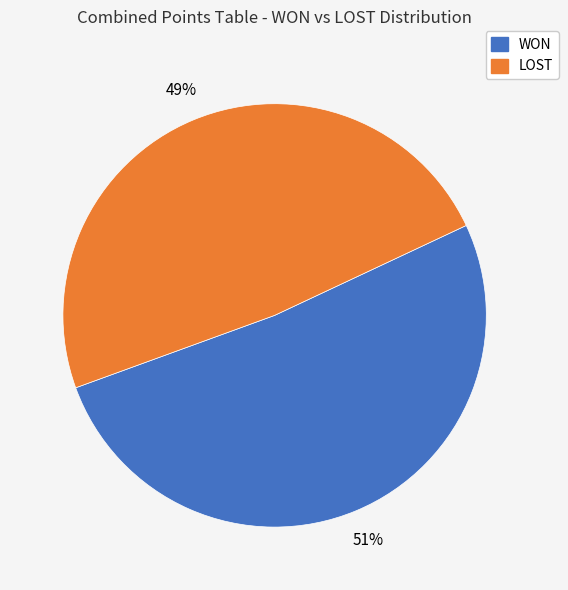

To the nearest percent, what is the average slice percentage?

50%